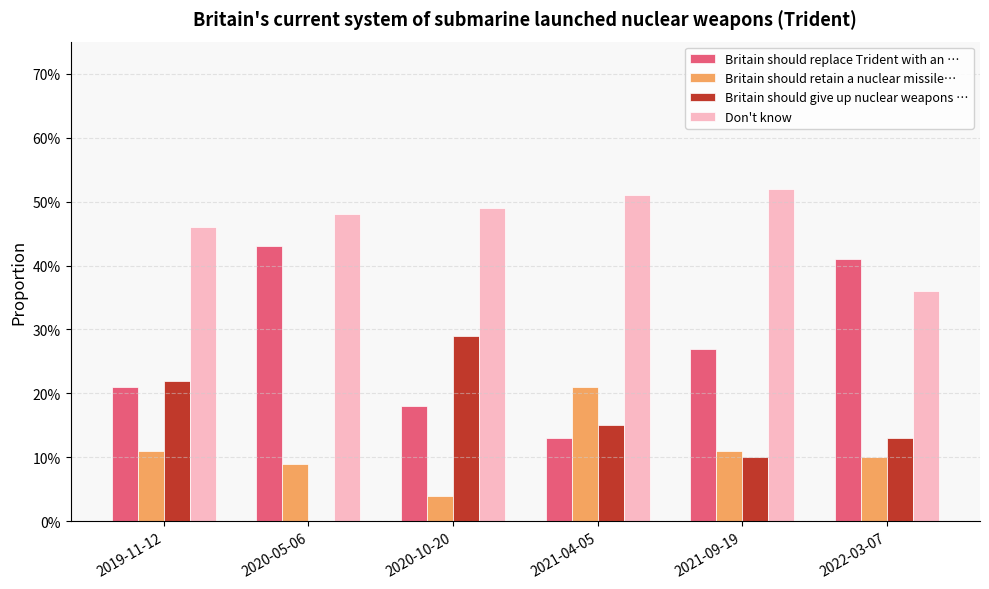

Are the bars grouped side by side (vs. stacked)?

Yes